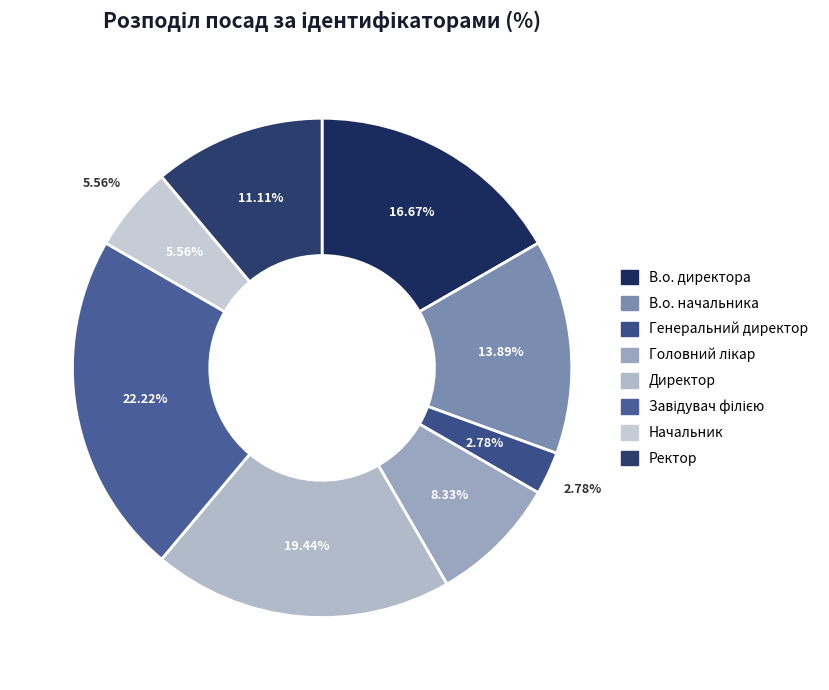

Do В.о. начальника and Ректор together represent more than half of the pie?

No